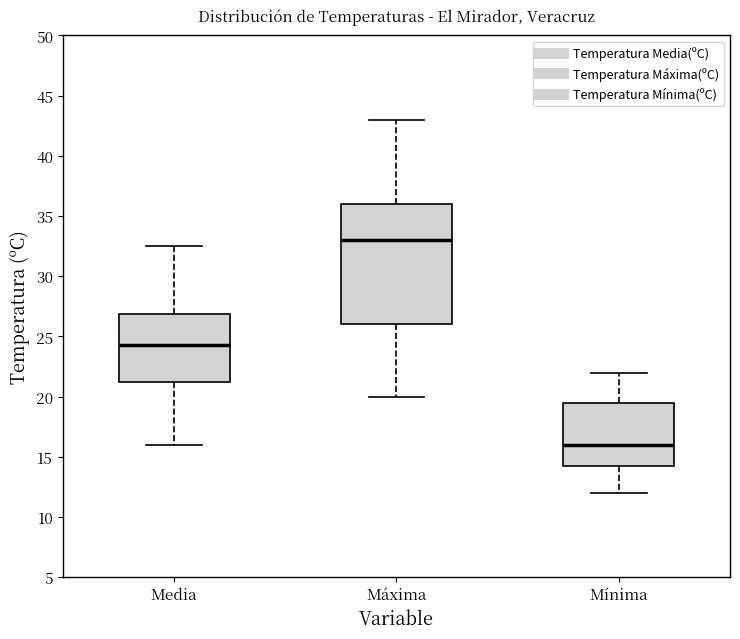

Which box's median line is the highest?

Máxima